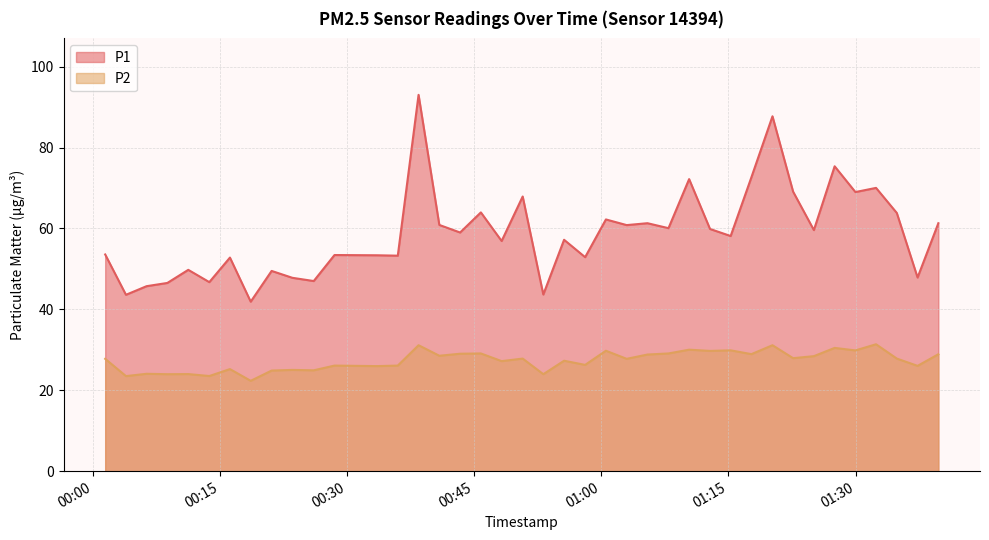

What is the sum of all P1 values?

2351.6